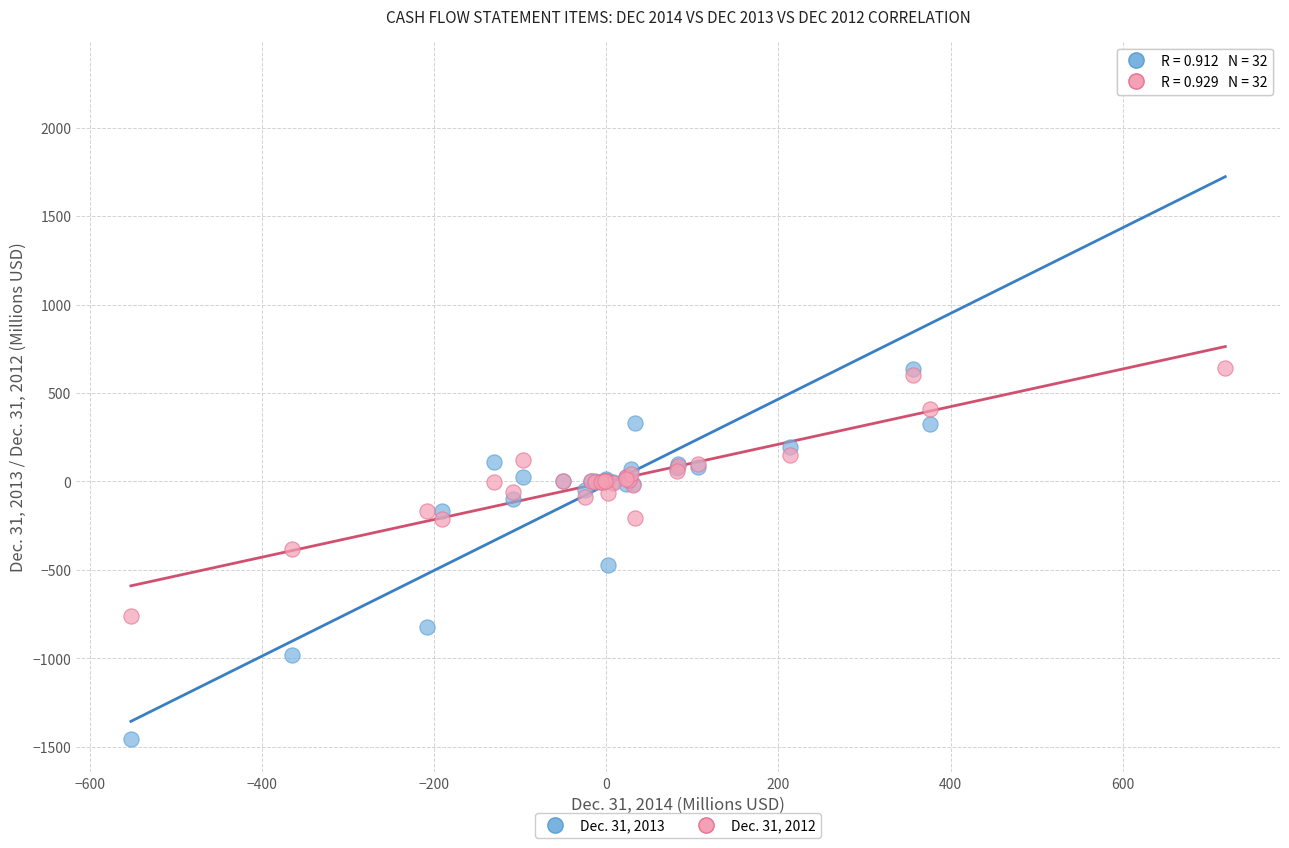

What are all the series names shown in the legend?

Dec. 31, 2013, Dec. 31, 2012